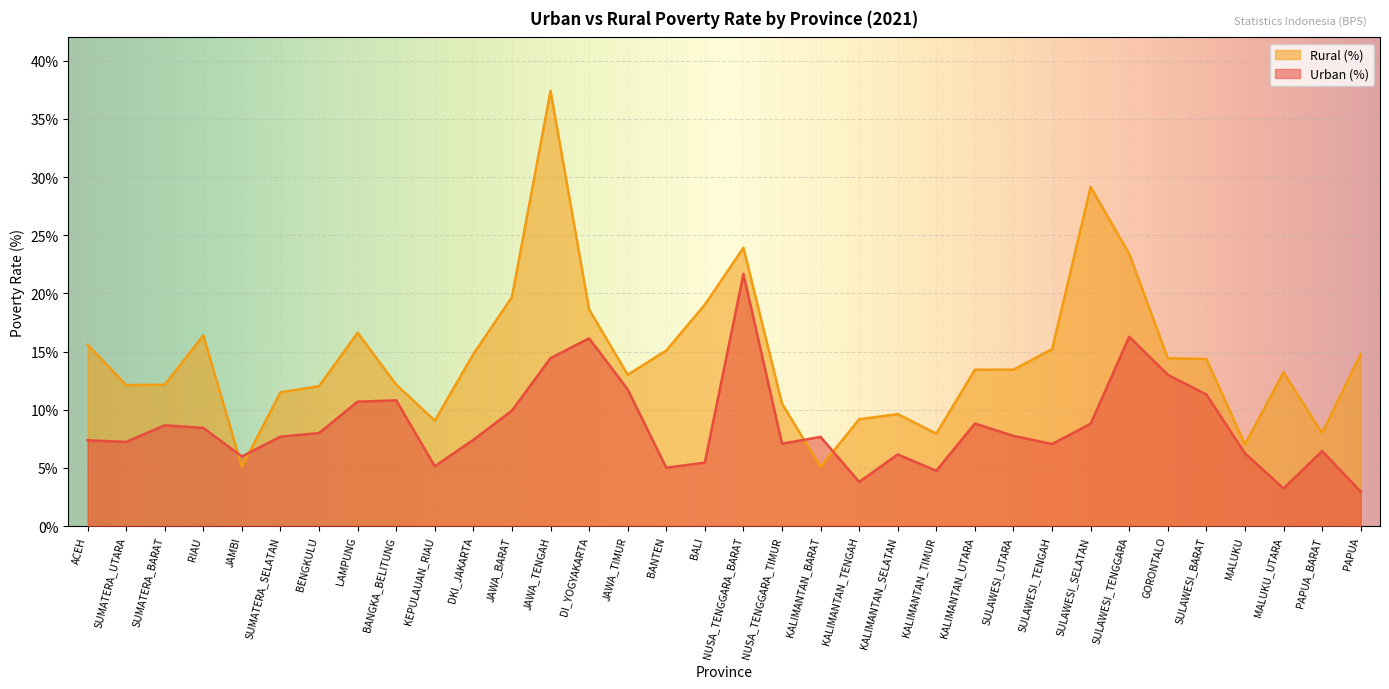

Which series has the largest range (max minus min)?

Rural (%)